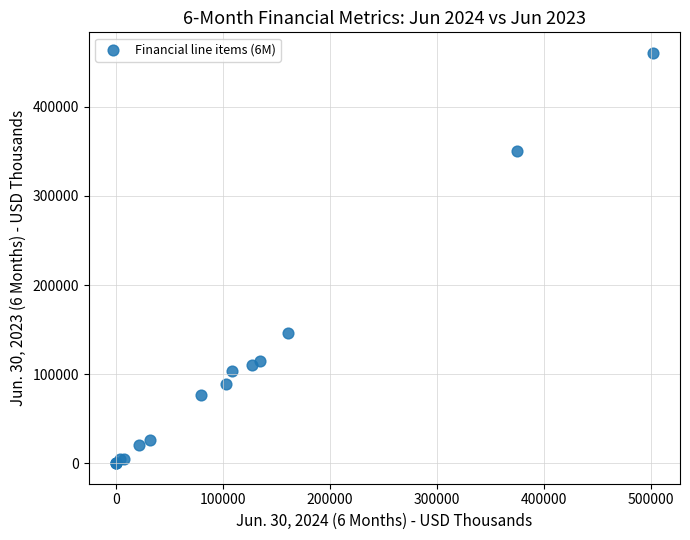

What Y value in the scatter plot is closest to 230338?

145741.0